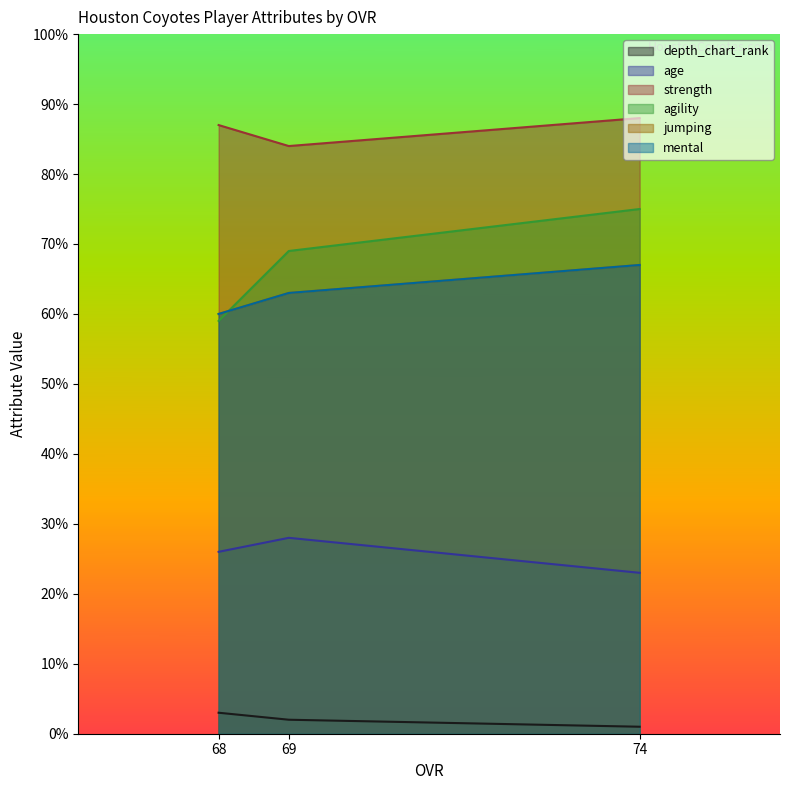

Count the age values in the range 23 to 28.

3